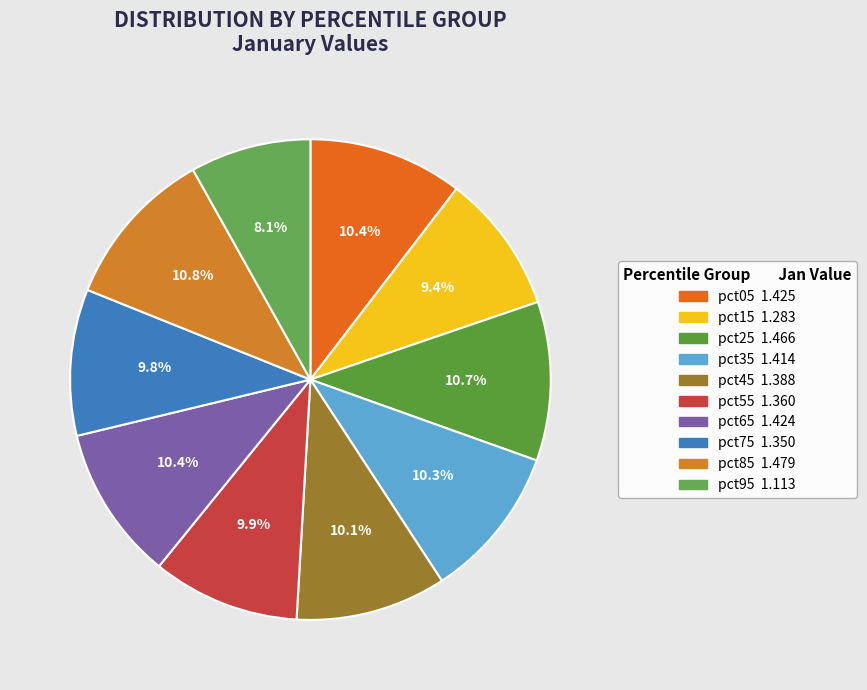

True or false: pct45 accounts for 10% of the total.

True